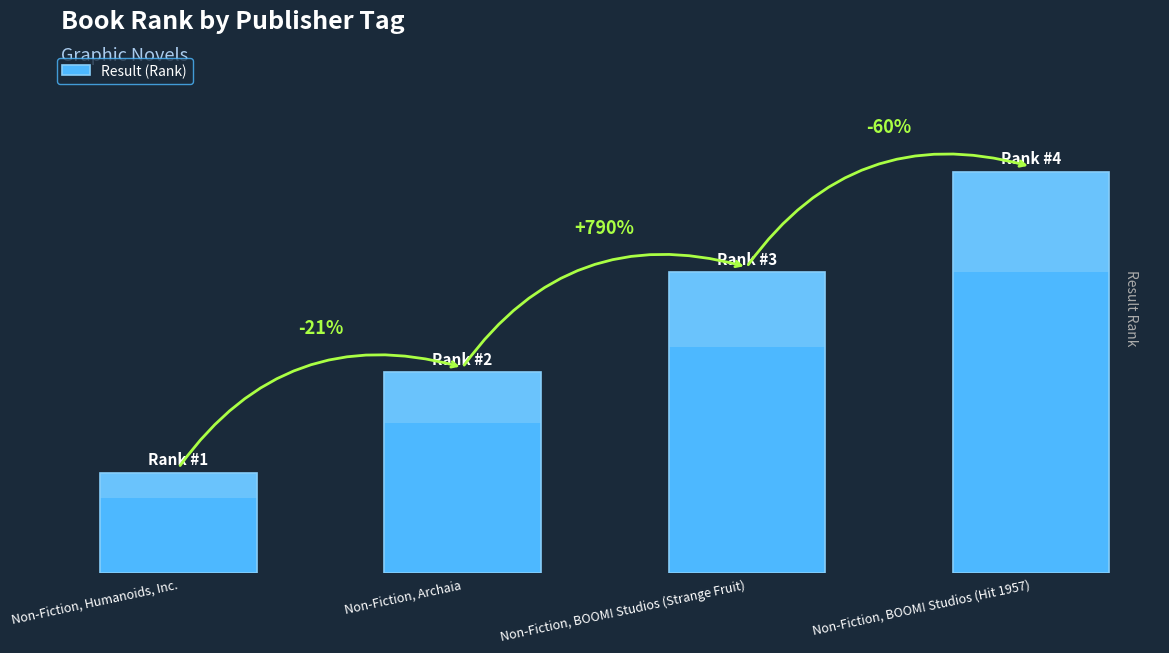

Where does the data first go above 3?

Non-Fiction, BOOM! Studios (Hit 1957)